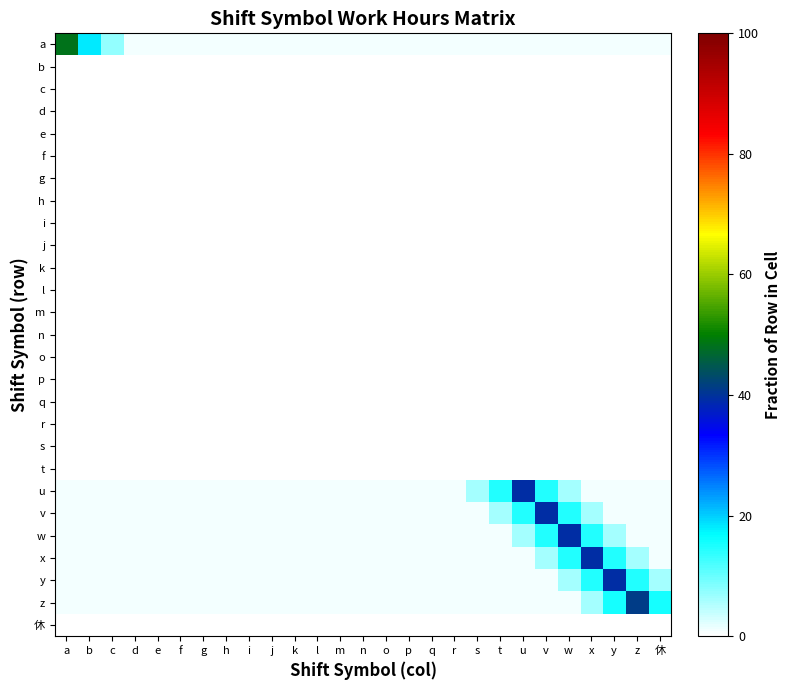

What is the spread (max minus min) of values at w?

39.2